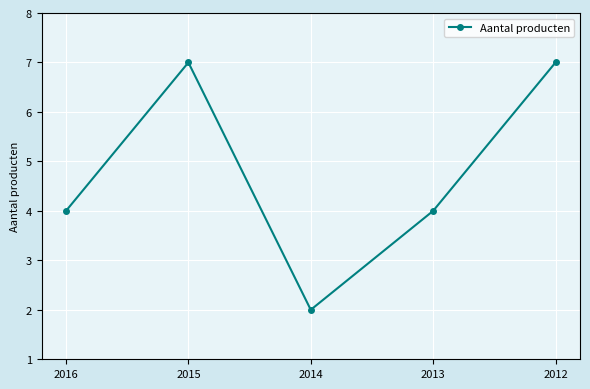

Reading left to right, list all the values displayed in this chart.

4	7	2	4	7